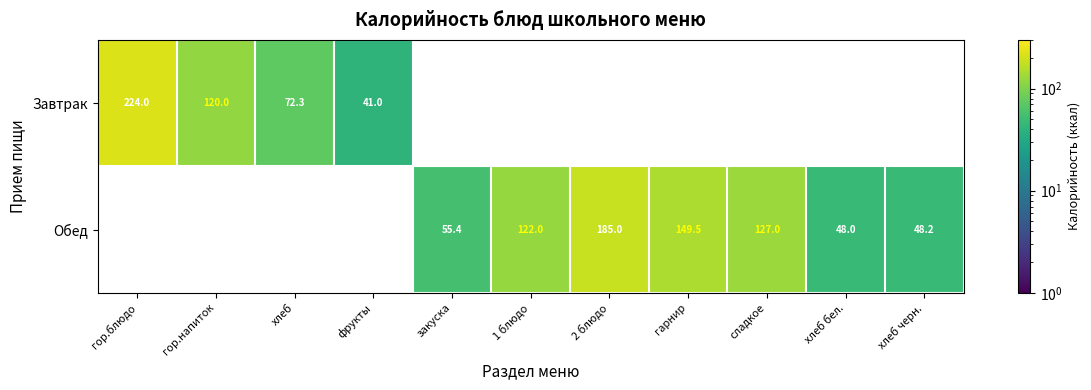

The Завтрак series shows 224.0 at гор.блюдо. True or false?

True